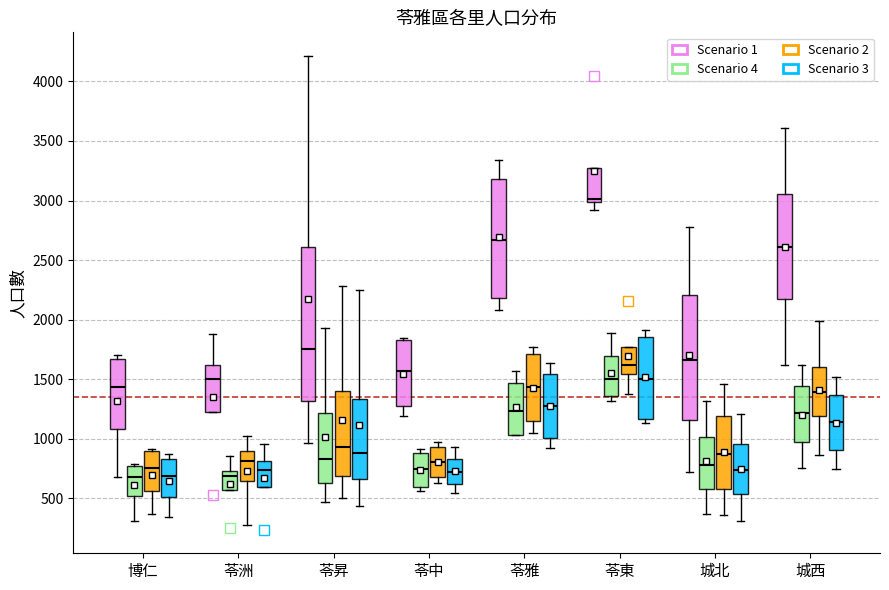

Reading left to right, transcribe this box plot: for each box, give where its median line is, the range the box spans, and where its two whiskers end, as read against the y-axis. The values are not printed on the chart, so give them approximately, as read against the axis.

博仁 (Scenario 1): median 1450, box 1100 to 1650, whiskers 700 to 1700
博仁 (Scenario 4): median 700, box 500 to 750, whiskers 300 to 800
博仁 (Scenario 2): median 750, box 550 to 900, whiskers 350 to 900 (just above the box's upper edge)
博仁 (Scenario 3): median 700, box 500 to 850, whiskers 350 to 900
苓洲 (Scenario 1): median 1500, box 1250 to 1600, whiskers 1250 to 1900
苓洲 (Scenario 4): median 700, box 600 to 750, whiskers 600 to 850
苓洲 (Scenario 2): median 800, box 650 to 900, whiskers 300 to 1000
苓洲 (Scenario 3): median 750, box 600 to 800, whiskers 600 to 950
苓昇 (Scenario 1): median 1750, box 1300 to 2600, whiskers 950 to 4200
苓昇 (Scenario 4): median 850, box 650 to 1200, whiskers 450 to 1950
苓昇 (Scenario 2): median 950, box 700 to 1400, whiskers 500 to 2300
苓昇 (Scenario 3): median 900, box 650 to 1350, whiskers 450 to 2250
苓中 (Scenario 1): median 1550, box 1300 to 1850, whiskers 1200 to 1850
苓中 (Scenario 4): median 750, box 600 to 900, whiskers 550 to 900 (just above the box's upper edge)
苓中 (Scenario 2): median 800, box 700 to 950, whiskers 650 to 950 (just above the box's upper edge)
苓中 (Scenario 3): median 700, box 600 to 850, whiskers 550 to 950
苓雅 (Scenario 1): median 2650, box 2200 to 3200, whiskers 2100 to 3350
苓雅 (Scenario 4): median 1250, box 1050 to 1450, whiskers 1050 to 1550
苓雅 (Scenario 2): median 1450, box 1150 to 1700, whiskers 1050 to 1750
苓雅 (Scenario 3): median 1300, box 1000 to 1550, whiskers 900 to 1650
苓東 (Scenario 1): median 3000 (just above the box's lower edge), box 3000 to 3250, whiskers 2900 to 3250
苓東 (Scenario 4): median 1500, box 1350 to 1700, whiskers 1300 to 1900
苓東 (Scenario 2): median 1600, box 1550 to 1750, whiskers 1400 to 1750
苓東 (Scenario 3): median 1500, box 1150 to 1850, whiskers 1150 (just below the box's lower edge) to 1900
城北 (Scenario 1): median 1650, box 1150 to 2200, whiskers 750 to 2800
城北 (Scenario 4): median 800, box 600 to 1000, whiskers 350 to 1300
城北 (Scenario 2): median 900, box 600 to 1200, whiskers 350 to 1450
城北 (Scenario 3): median 750, box 550 to 950, whiskers 300 to 1200
城西 (Scenario 1): median 2600, box 2150 to 3050, whiskers 1600 to 3600
城西 (Scenario 4): median 1200, box 1000 to 1450, whiskers 750 to 1600
城西 (Scenario 2): median 1400, box 1200 to 1600, whiskers 850 to 2000
城西 (Scenario 3): median 1150, box 900 to 1350, whiskers 750 to 1500